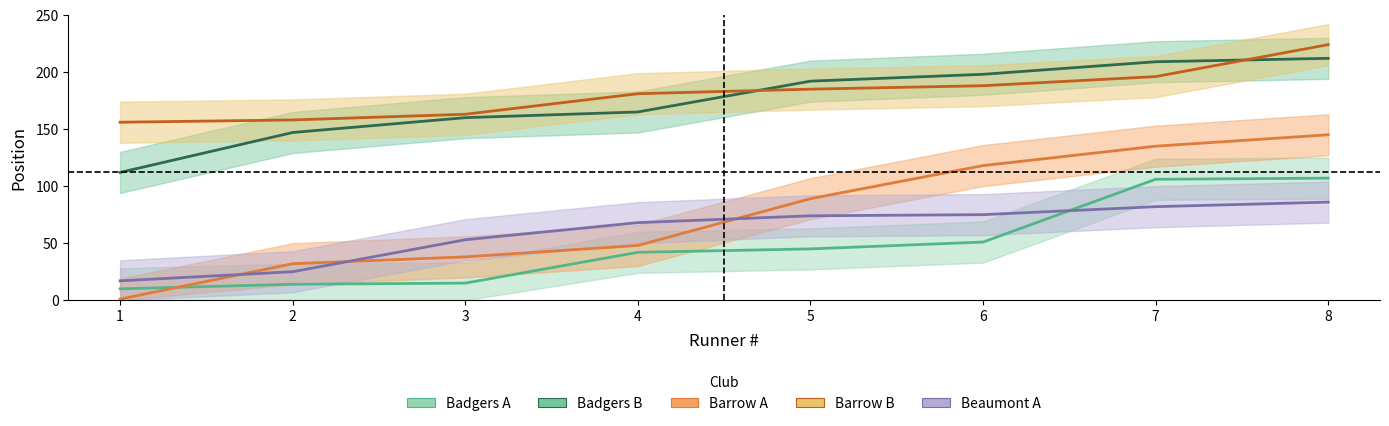

Which category has the lowest value across all series?

1